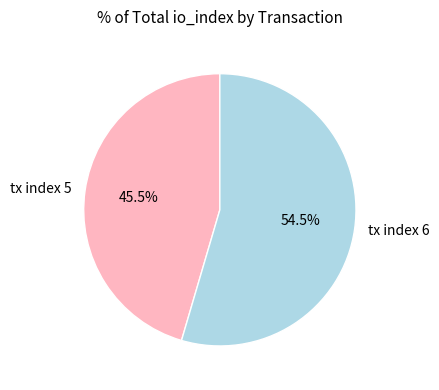

What is the ratio of the value at tx index 5 to the value at tx index 6?

0.8